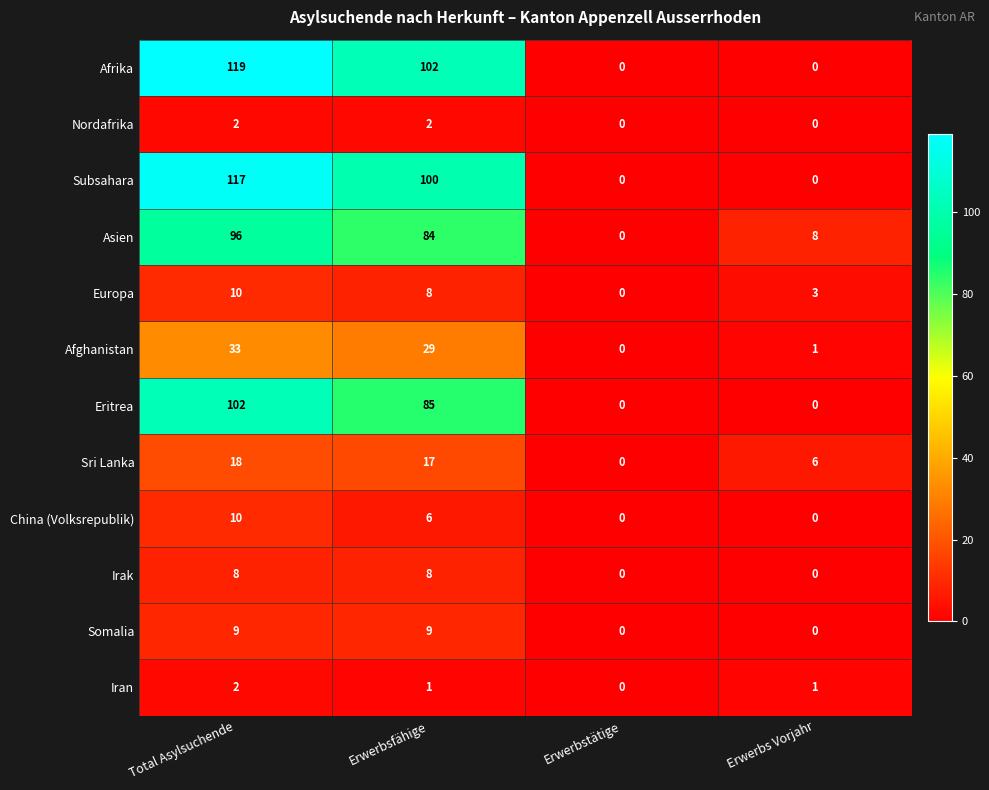

Which series has the largest range (max minus min)?

Afrika